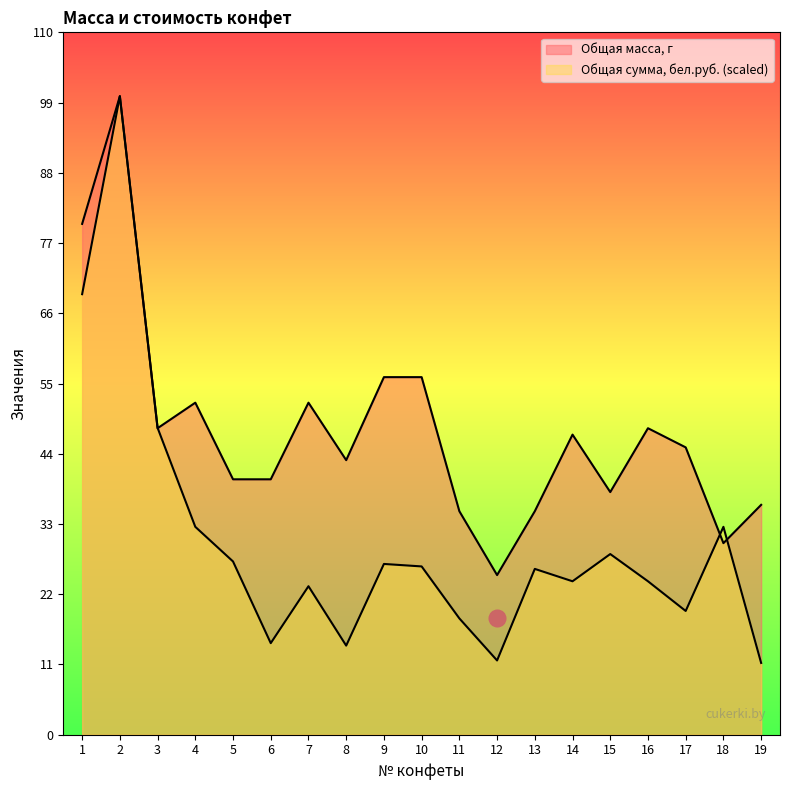

At how many categories does at least one series exceed 23?

19